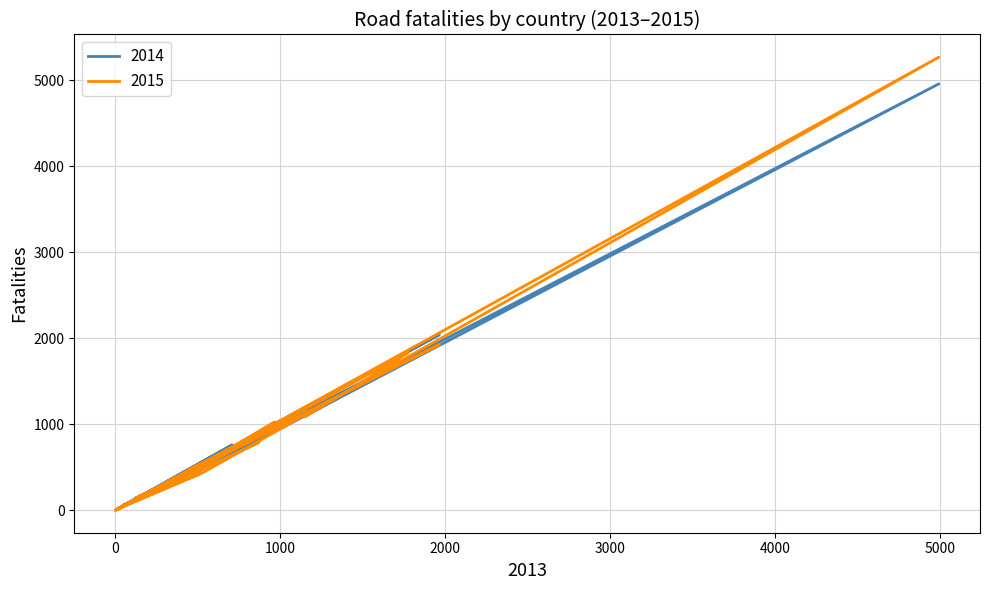

List the labels in order of 2015 value, smallest first.

LI, LU, DK, CY, IE, NL, IS, LT, LV, EE, CH, UK, BE, HU, PT, SI, NO, SK, CZ, EL, AT, SE, BG, FI, DE, HR, PL, IT, FR, ES, RO, TR